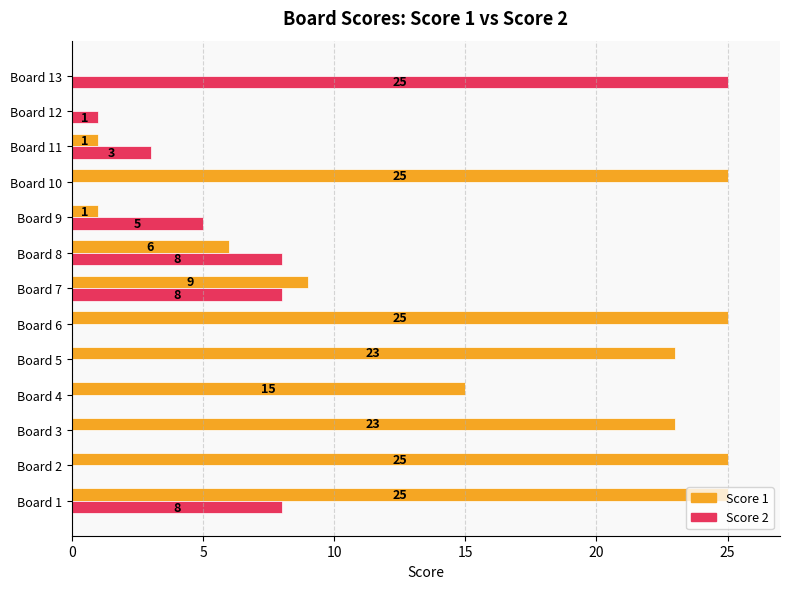

How many series are shown in this chart?

2